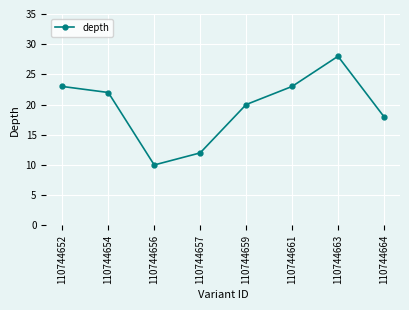

How many points are higher than both their immediate neighbors (excluding endpoints)?

1